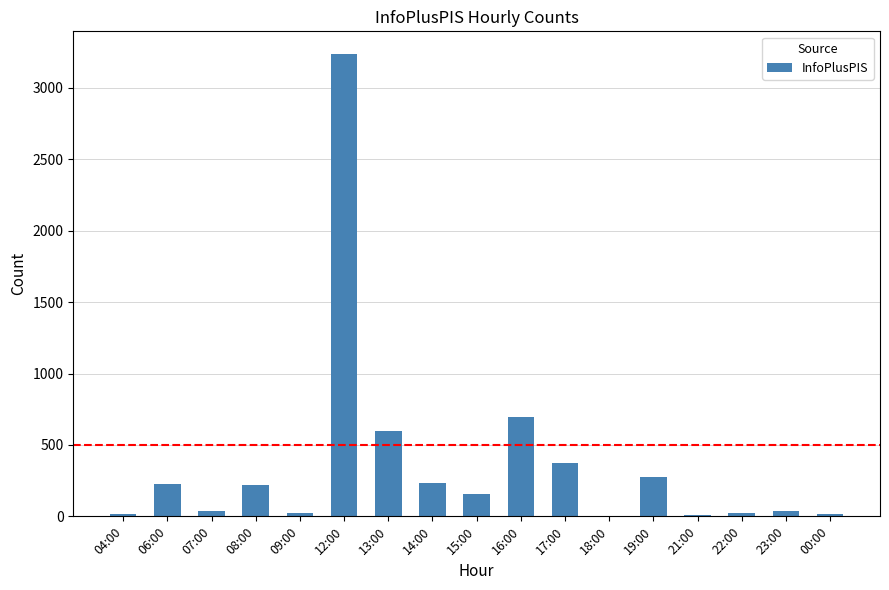

What is the sum of the values at 06:00 and 18:00?

229